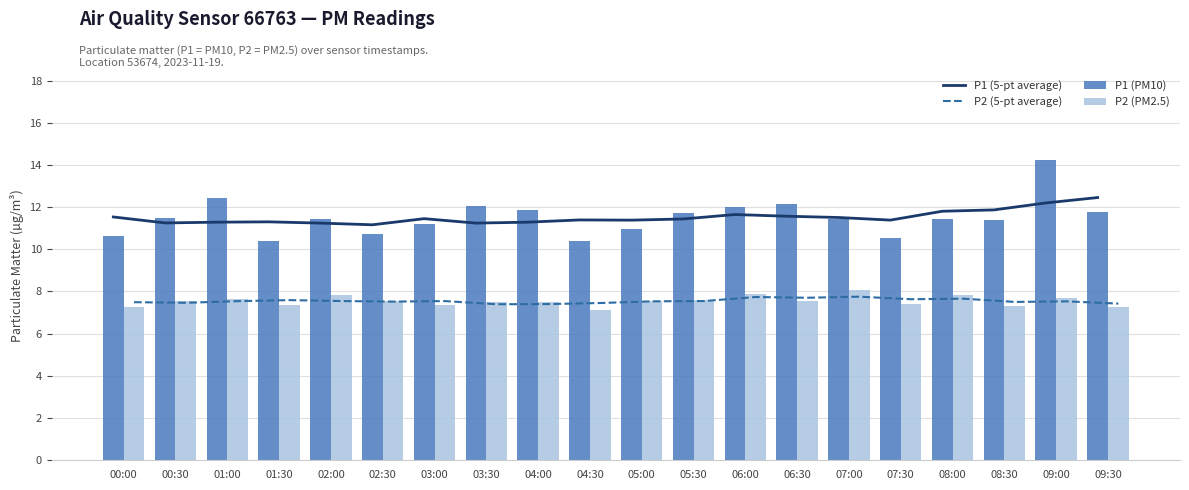

What is the total value across all series at 00:30?

37.8